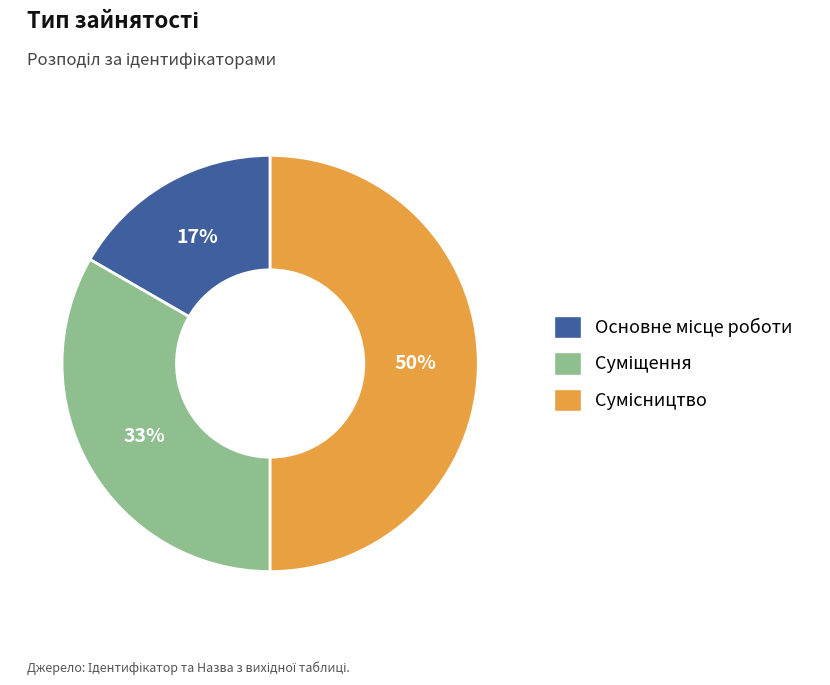

To the nearest percent, what is the average slice percentage?

33%